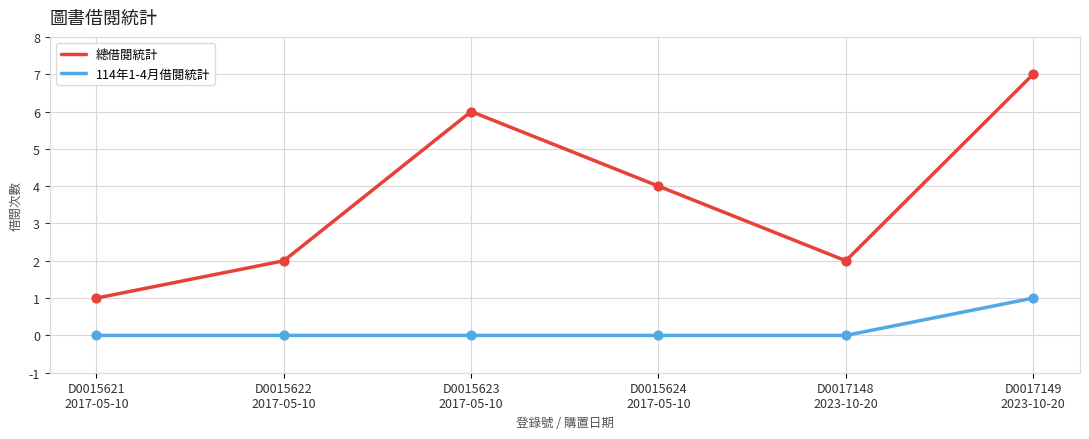

Which series has the widest spread of values?

總借閱統計